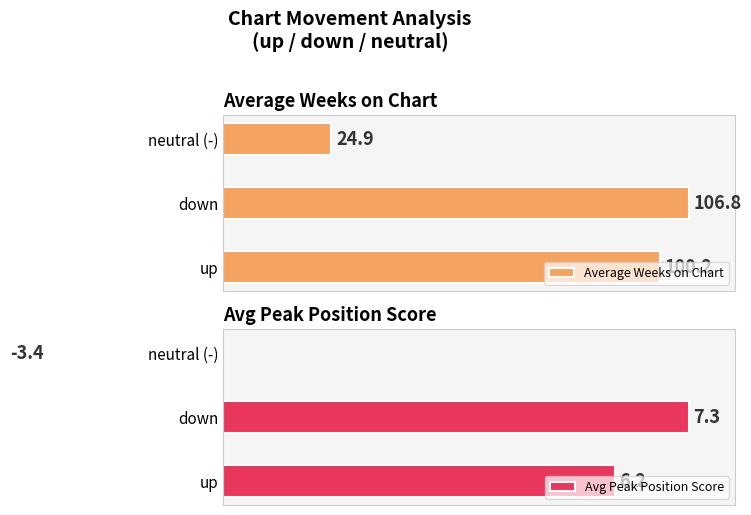

List the series in order of their overall mean, highest first.

Average Weeks on Chart, Avg Peak Position Score